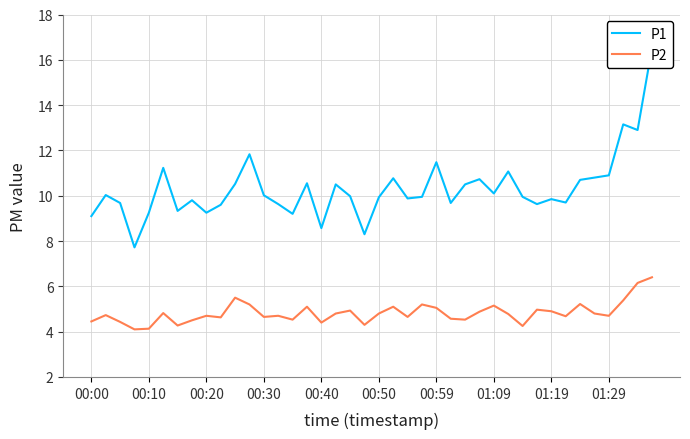

At which category is the sum across all series the highest?

39